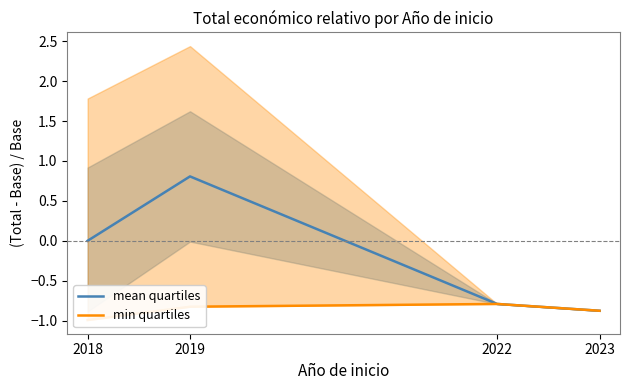

True or false: mean quartiles has more than 0 points higher than both neighbors.

True